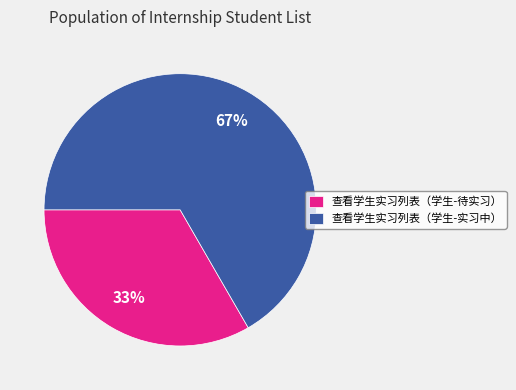

Which slice is the smallest?

查看学生实习列表（学生-待实习）